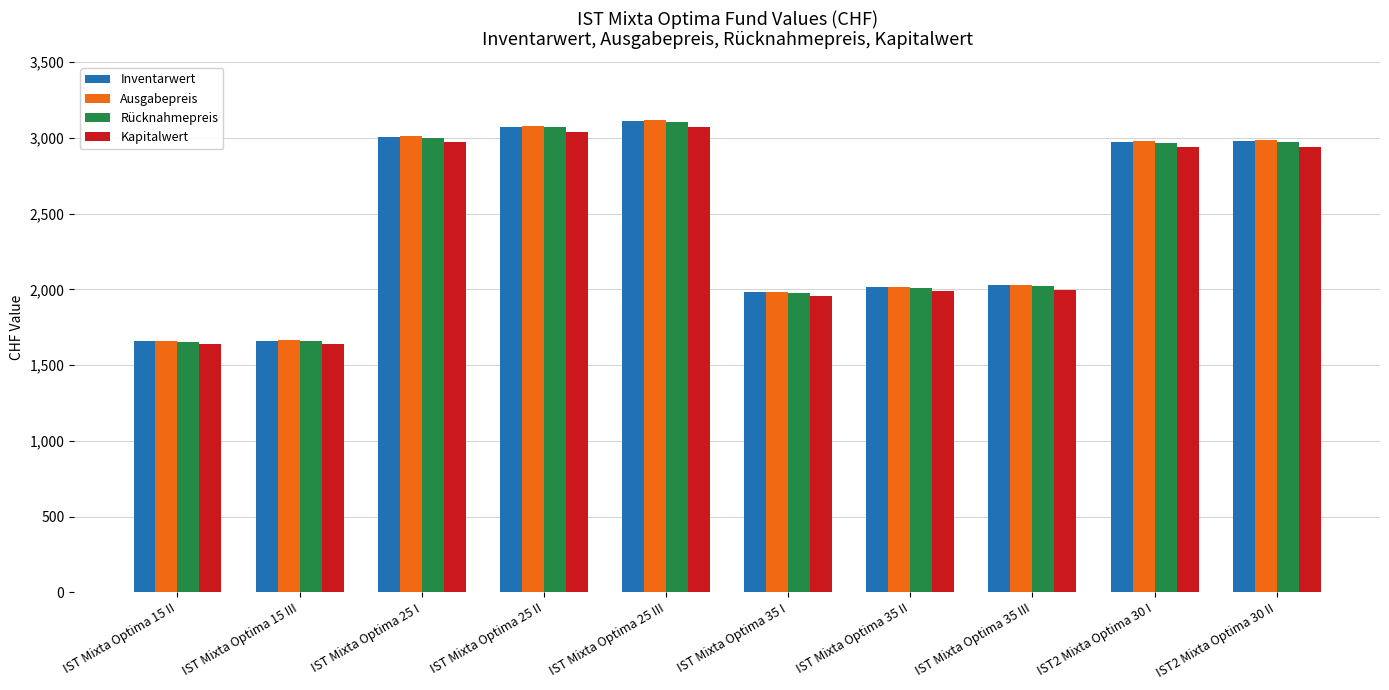

How many bars are there in total?

40